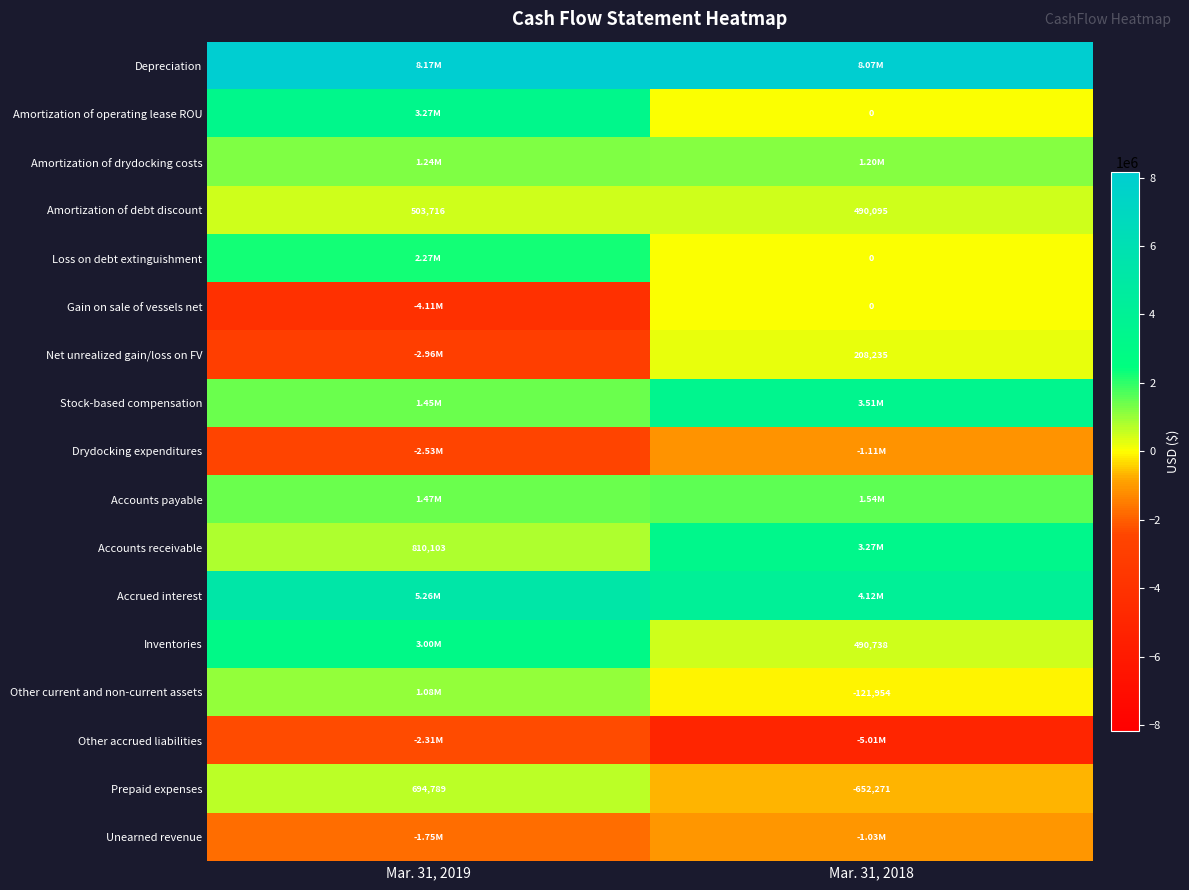

Rank the categories by Amortization of debt discount value from highest to lowest.

Mar. 31, 2019, Mar. 31, 2018